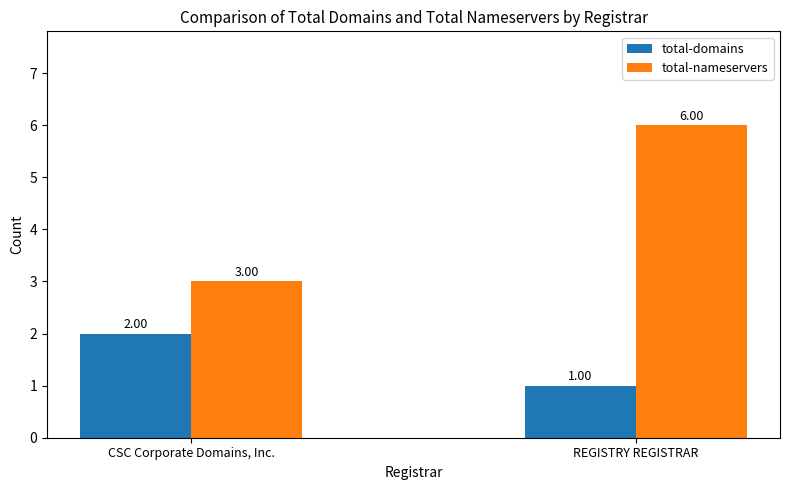

Which series changed the most between CSC Corporate Domains, Inc. and REGISTRY REGISTRAR?

total-nameservers